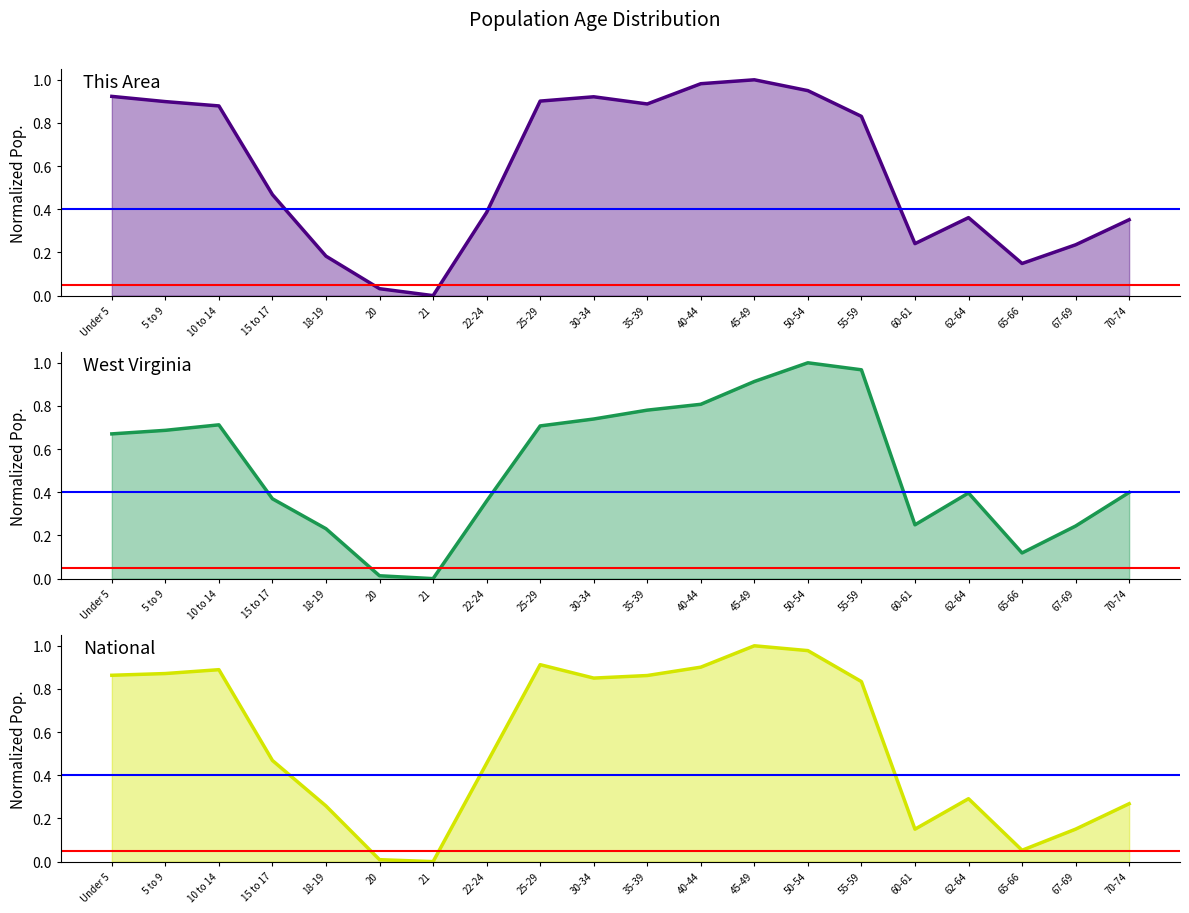

Where is This Area nearest to the value 0?

21